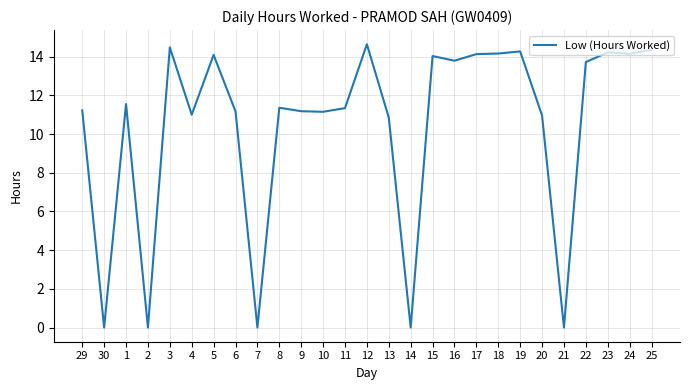

What is the difference between the maximum and minimum values?

14.6